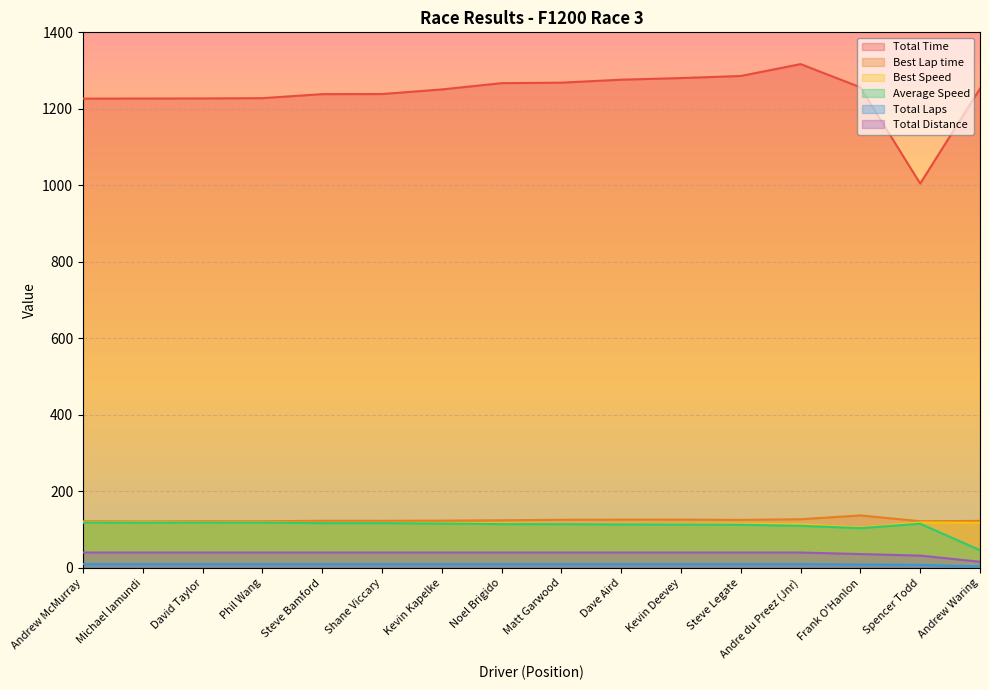

What is the difference between the maximum and minimum values in the Total Time series?

312.3